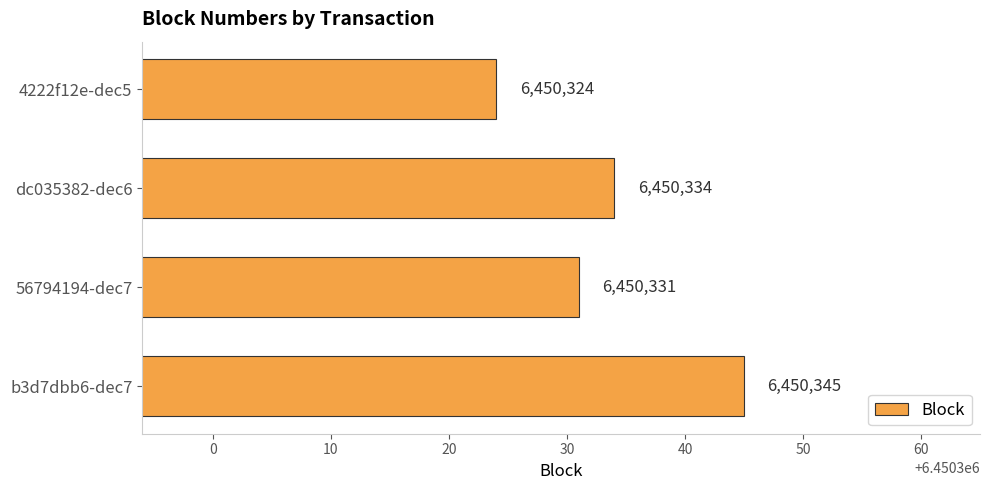

What is the approximate value at 4222f12e-dec5?

6450324